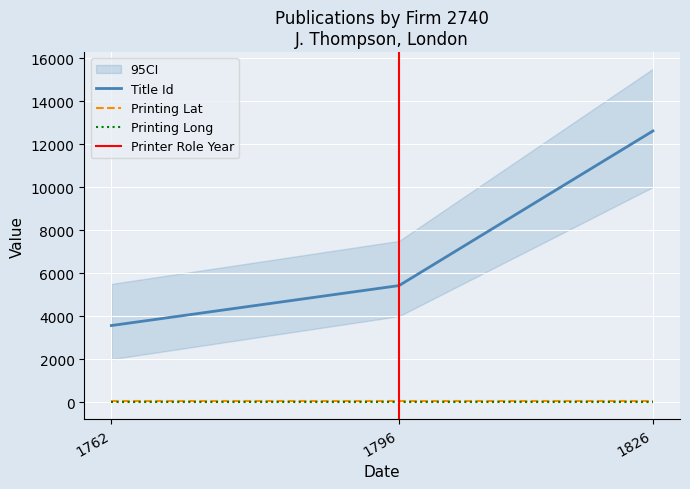

Is it true that Printing Long equals -0.2 at 1826?

False